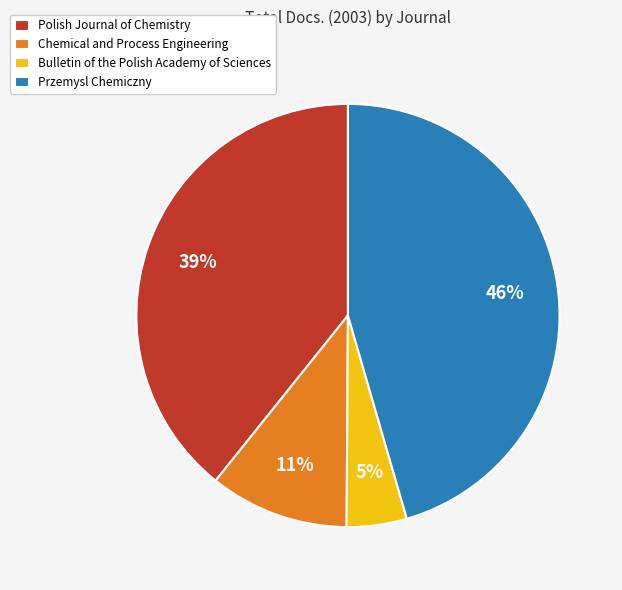

Rank the categories by value from lowest to highest.

Bulletin of the Polish Academy of Sciences, Chemical and Process Engineering, Polish Journal of Chemistry, Przemysl Chemiczny